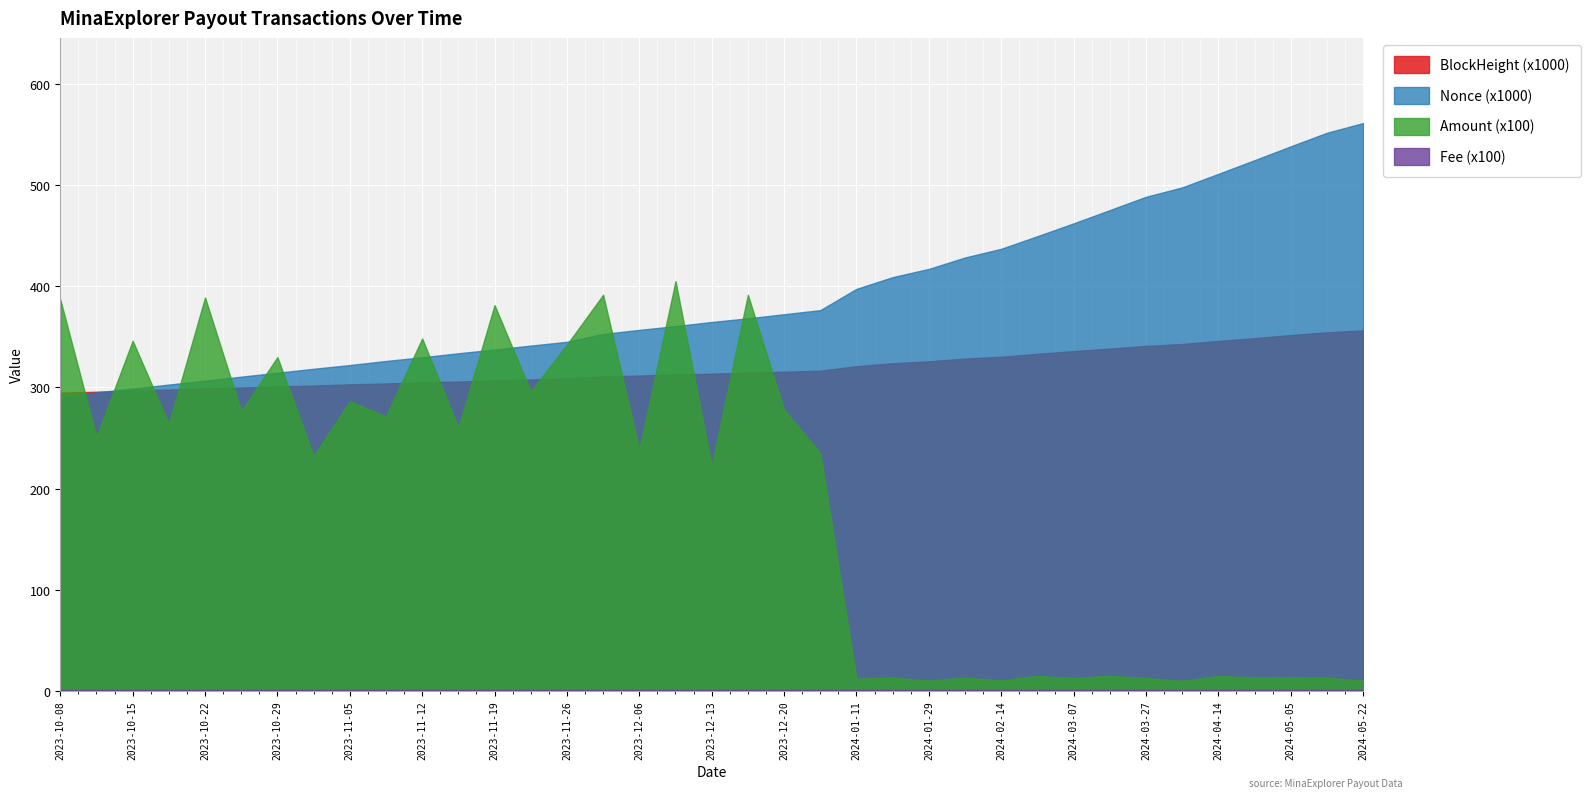

Which category has the highest value in the Amount series?

2023-12-10